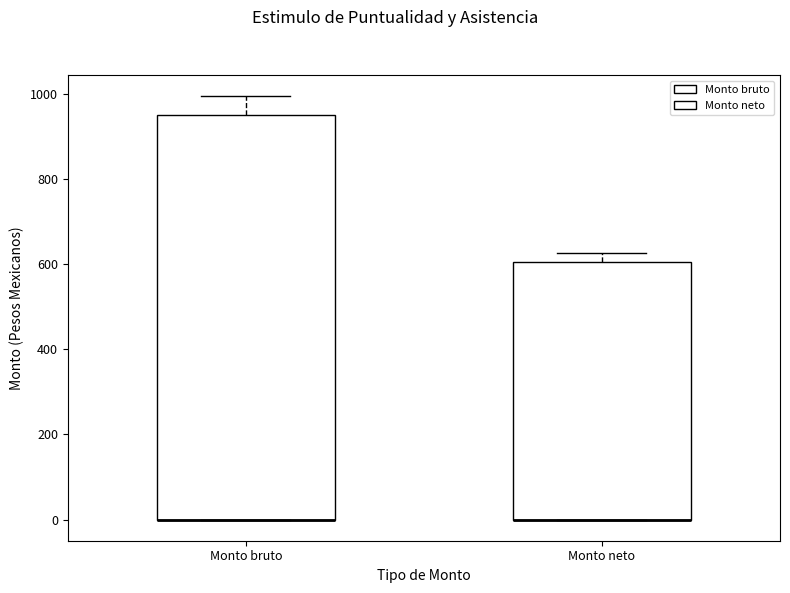

Reading left to right, transcribe this box plot: for each box, give where its median line is, the range the box spans, and where its two whiskers end, as read against the y-axis. The values are not printed on the chart, so give them approximately, as read against the axis.

Monto bruto: median 0 (drawn on the box's lower edge), box 0 to 960, whiskers 0 to 1000
Monto neto: median 0 (drawn on the box's lower edge), box 0 to 600, whiskers 0 to 620